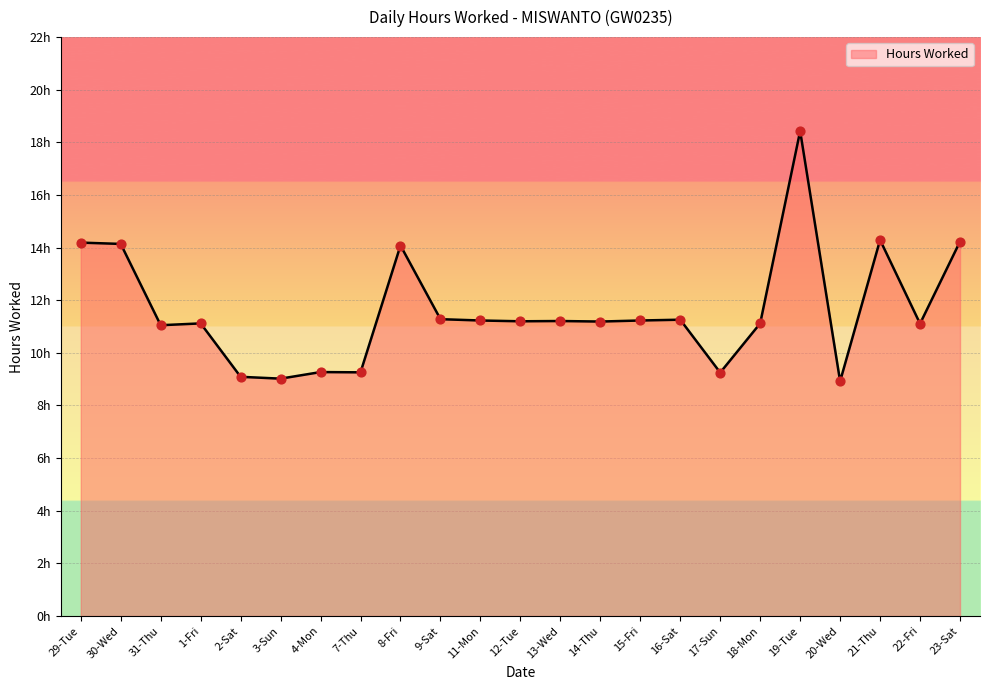

Approximately how many times larger is the value at 23-Sat compared to 12-Tue?

1.3